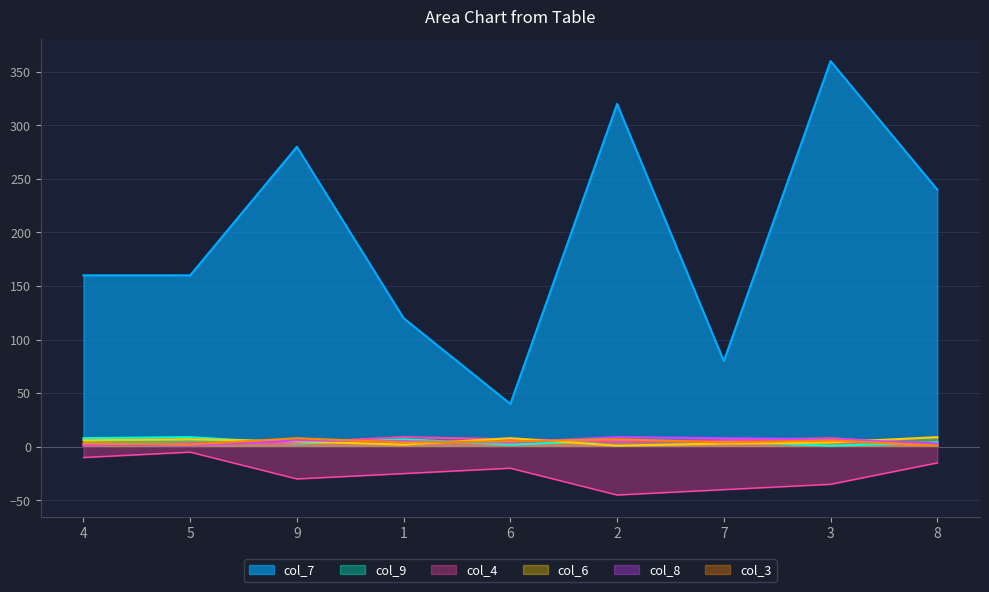

How many intersections are there between col_4 and col_6?

4